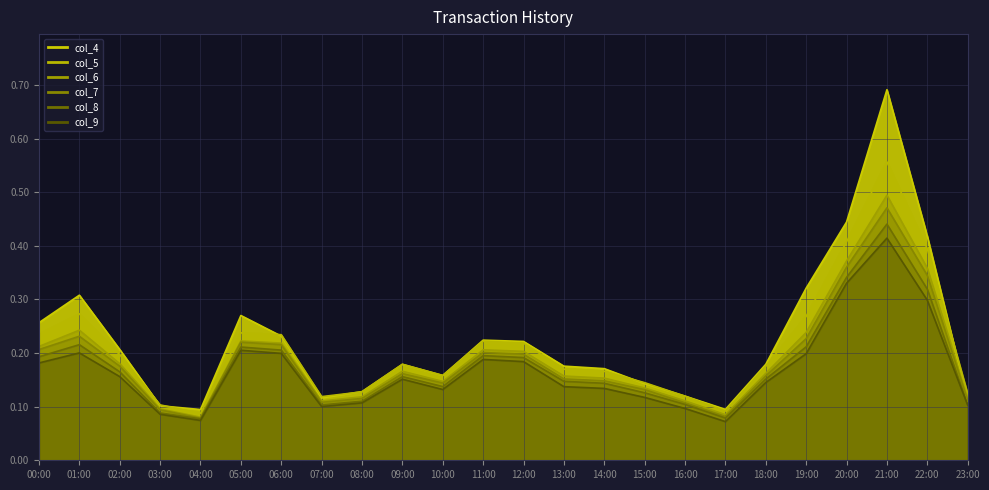

At which category is the sum across all series the highest?

21:00